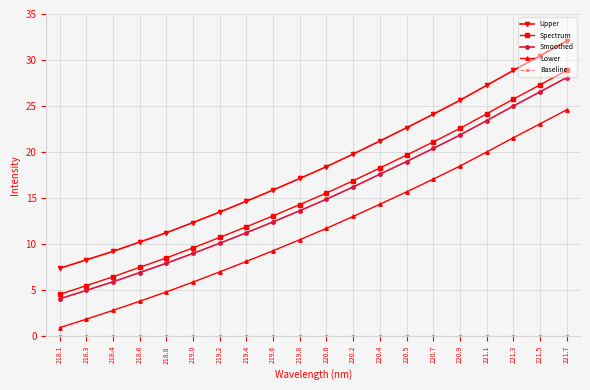

What position from the left is 219.0?

6